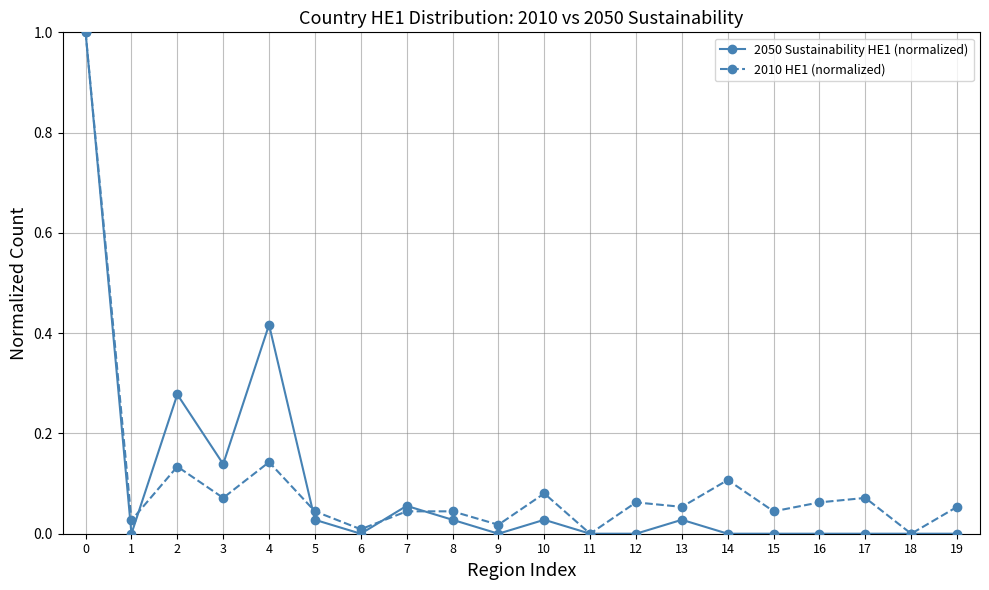

The 2010 HE1 (normalized) series shows 0.0 at 1. True or false?

True